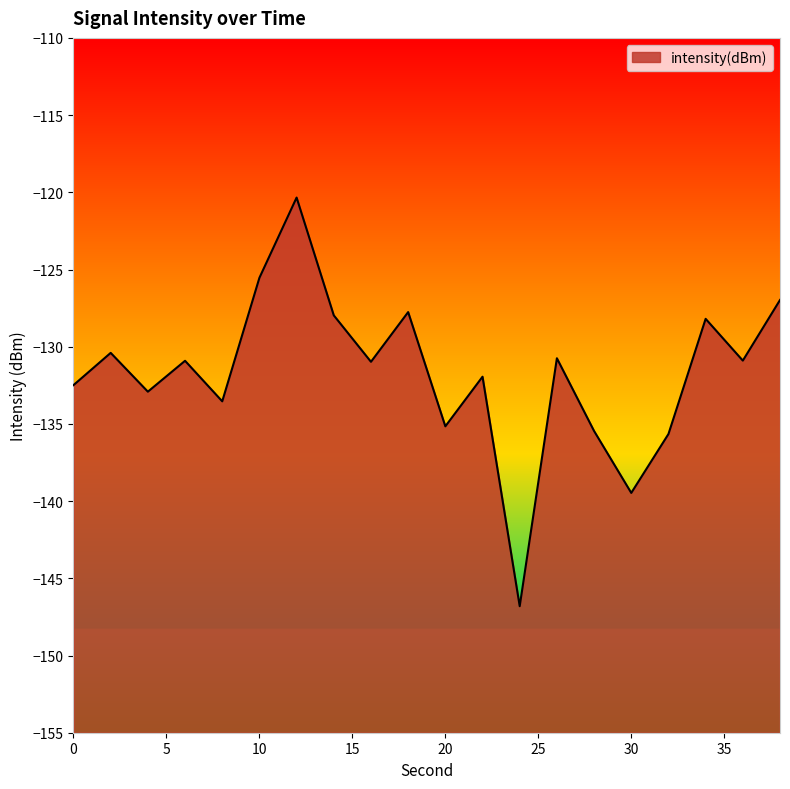

At which label is the value closest to -133?

4